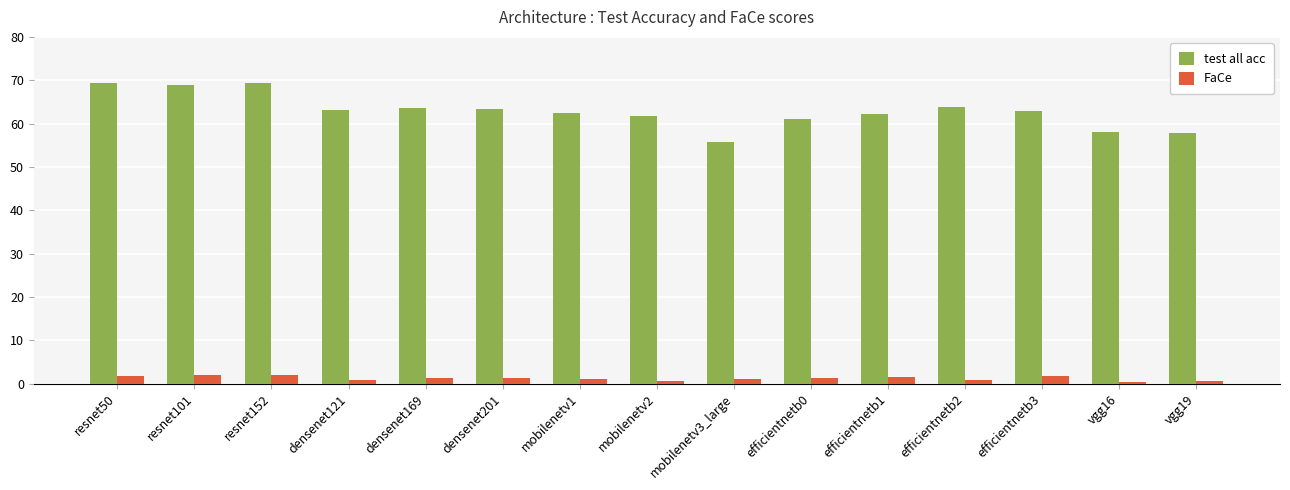

How many series are shown in this chart?

2